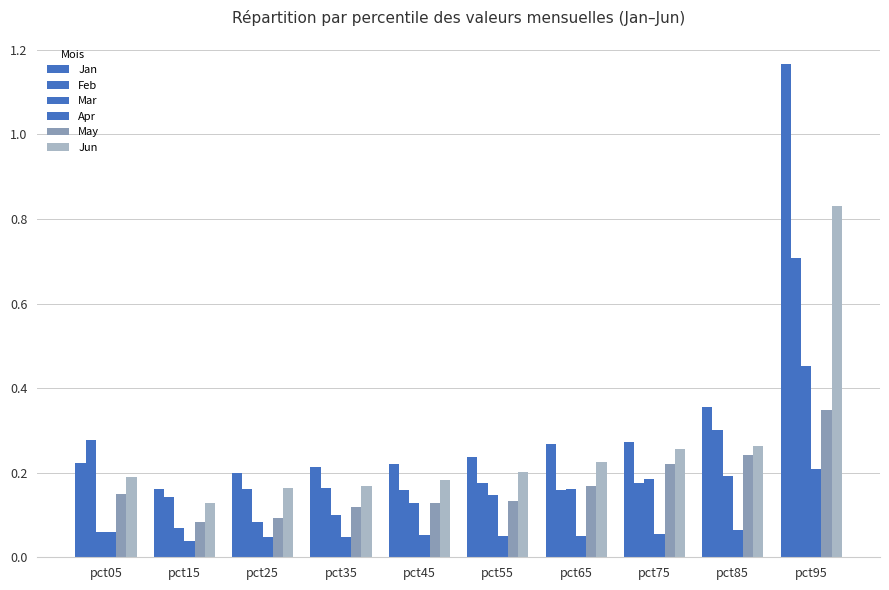

Are the bars grouped side by side (vs. stacked)?

Yes